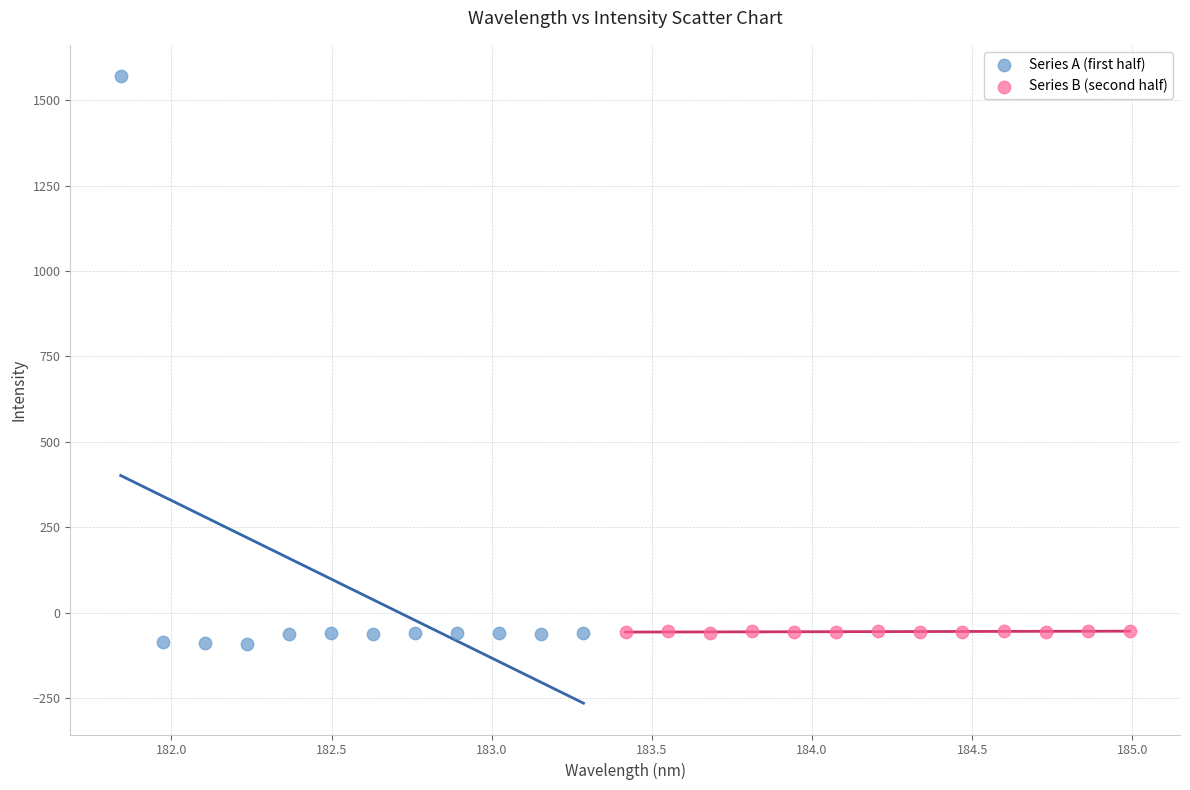

Which series reaches the maximum Y coordinate?

Series A (first half)